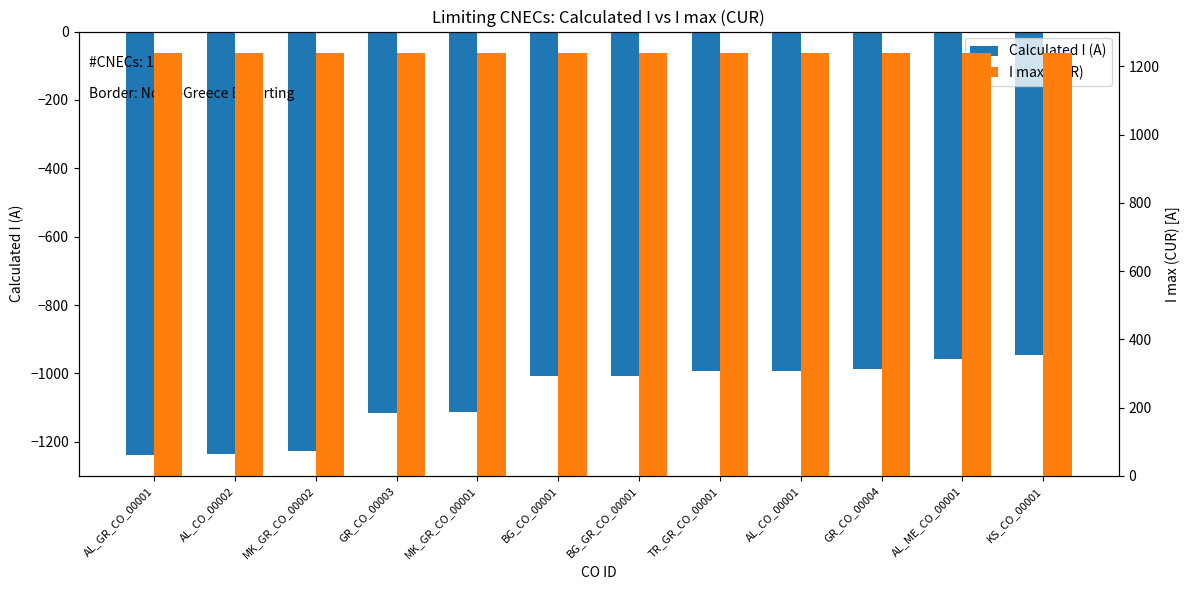

List the series in order of their overall mean, lowest first.

Calculated I (A), I max (CUR)